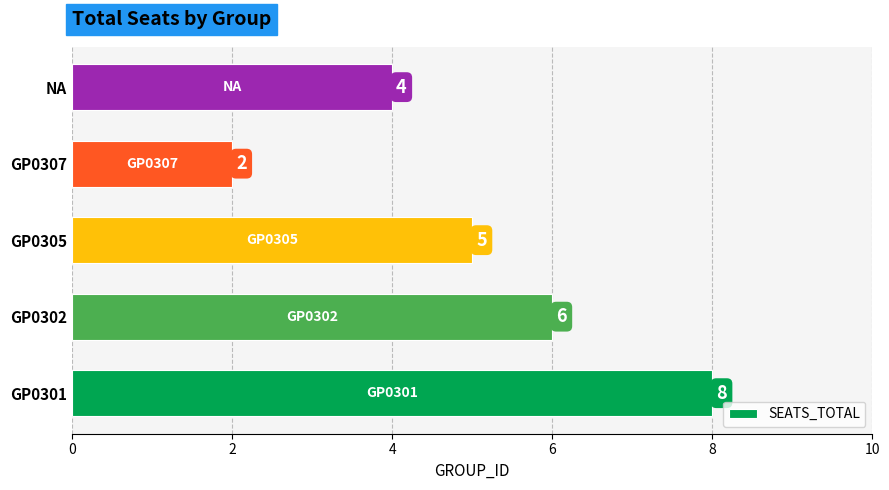

Approximately how many times larger is the value at NA compared to GP0301?

0.5